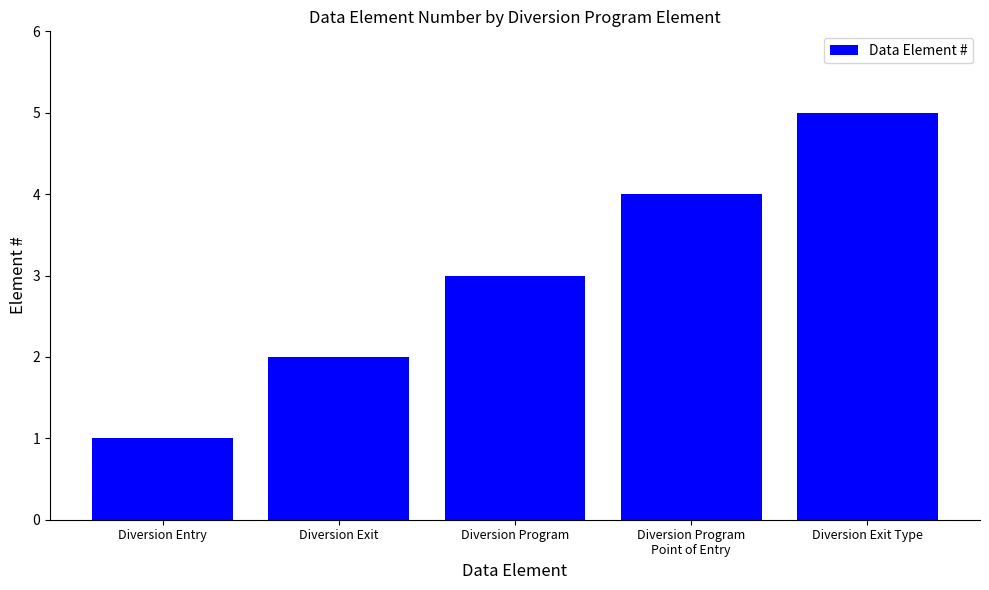

Reading left to right, what are all the values shown in this chart?

1	2	3	4	5